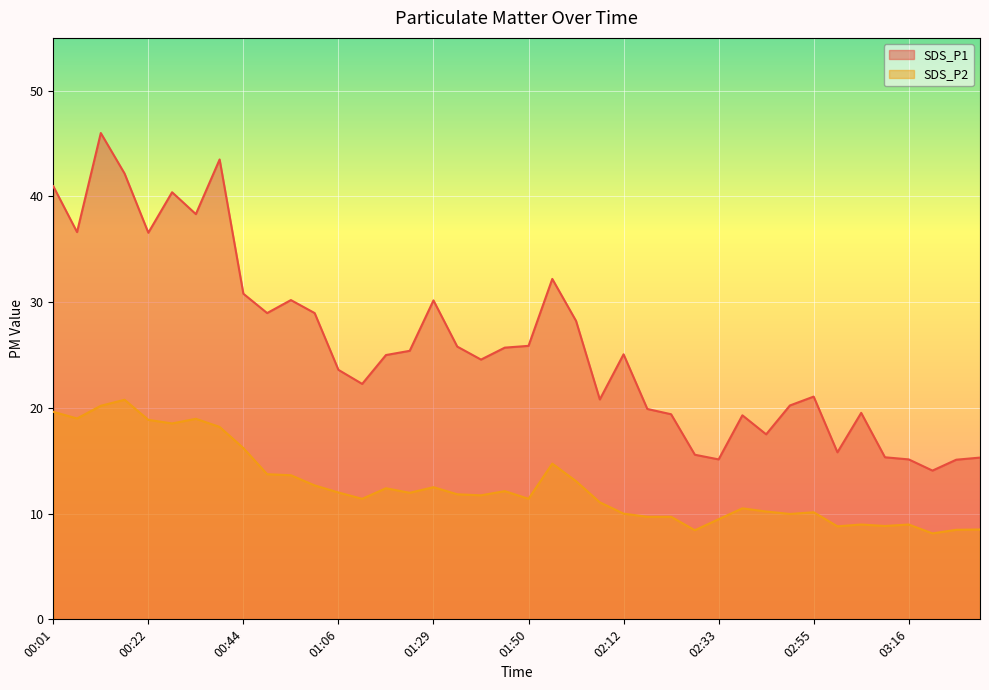

What is the label of the 23rd point from the right?

01:34